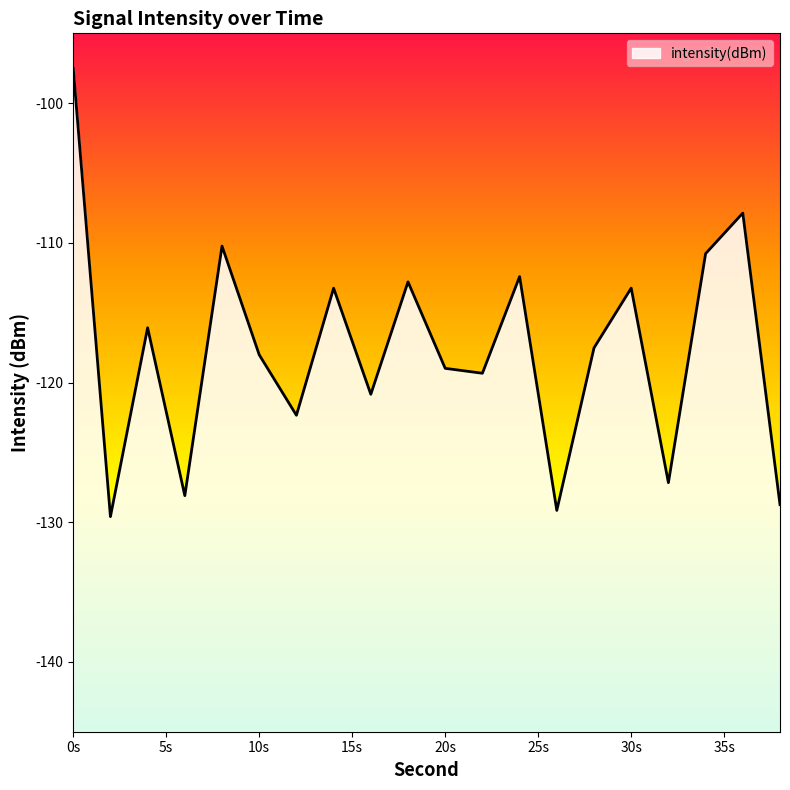

At which category does the chart reach its minimum across all series?

2